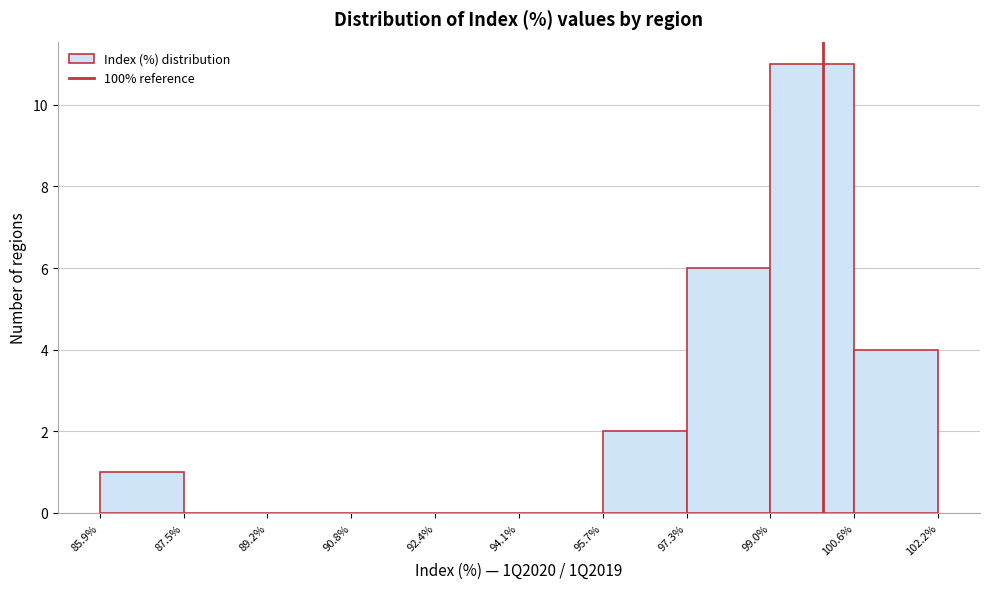

Which range on the x-axis has the tallest bar?

99.0% to 100.6%